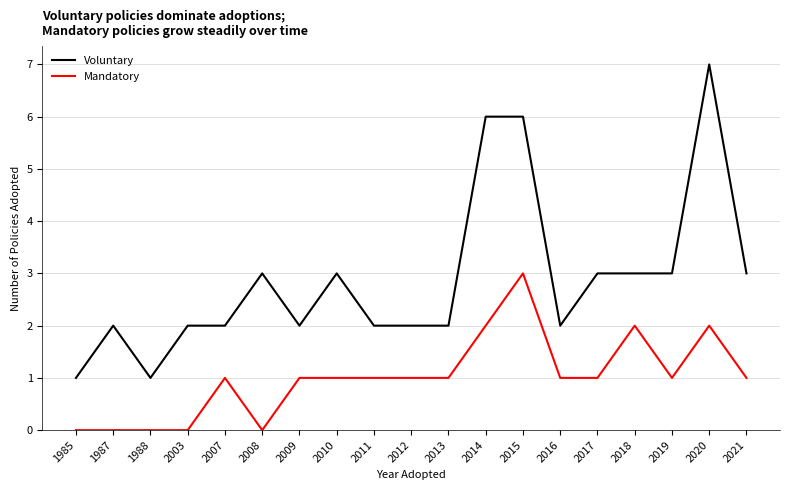

True or false: Mandatory and Voluntary cross at least once.

False